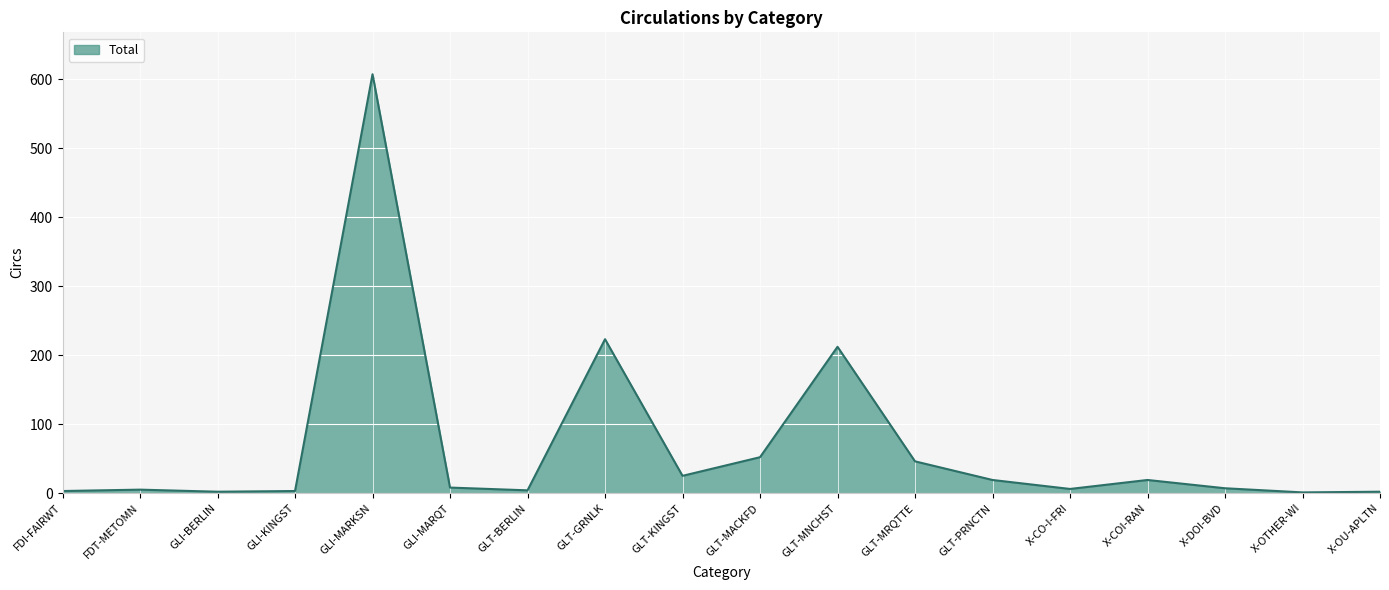

At which label is the value closest to 304?

GLT-GRNLK